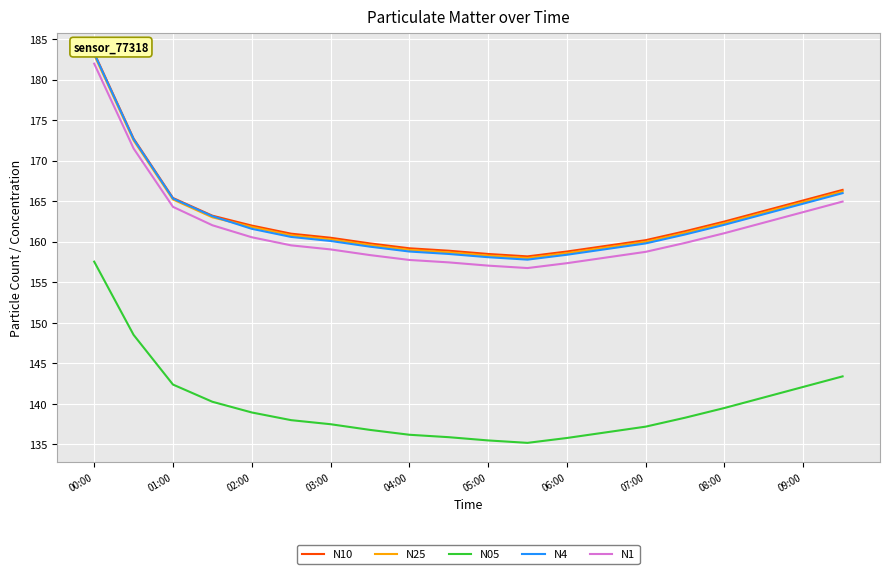

What is the sum of all N4 values?

3253.7